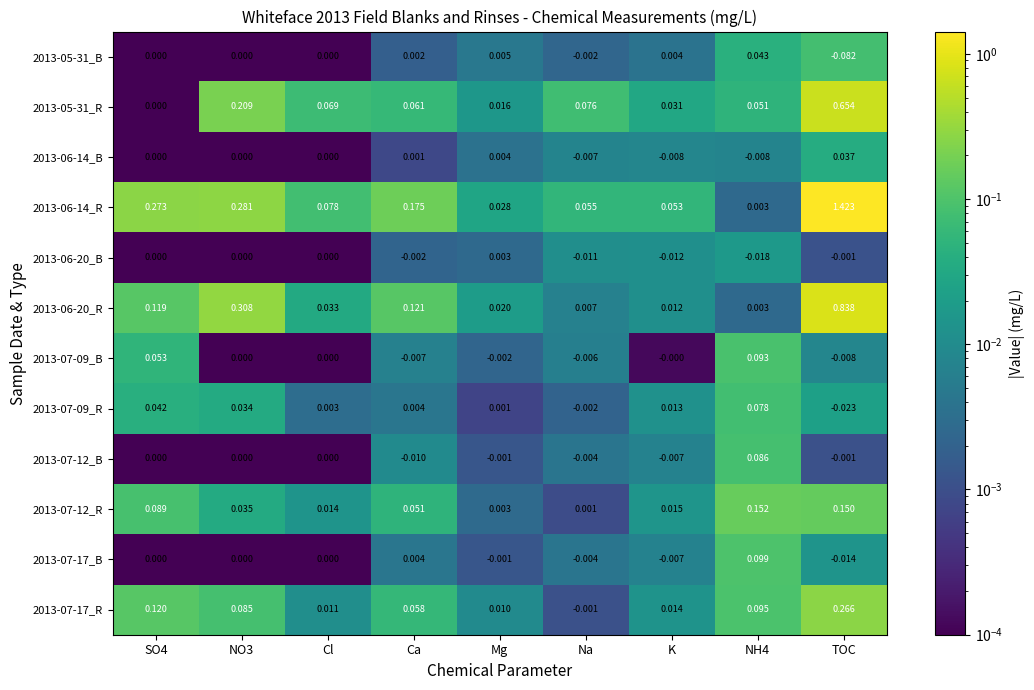

Which series has the largest range (max minus min)?

2013-06-14_R